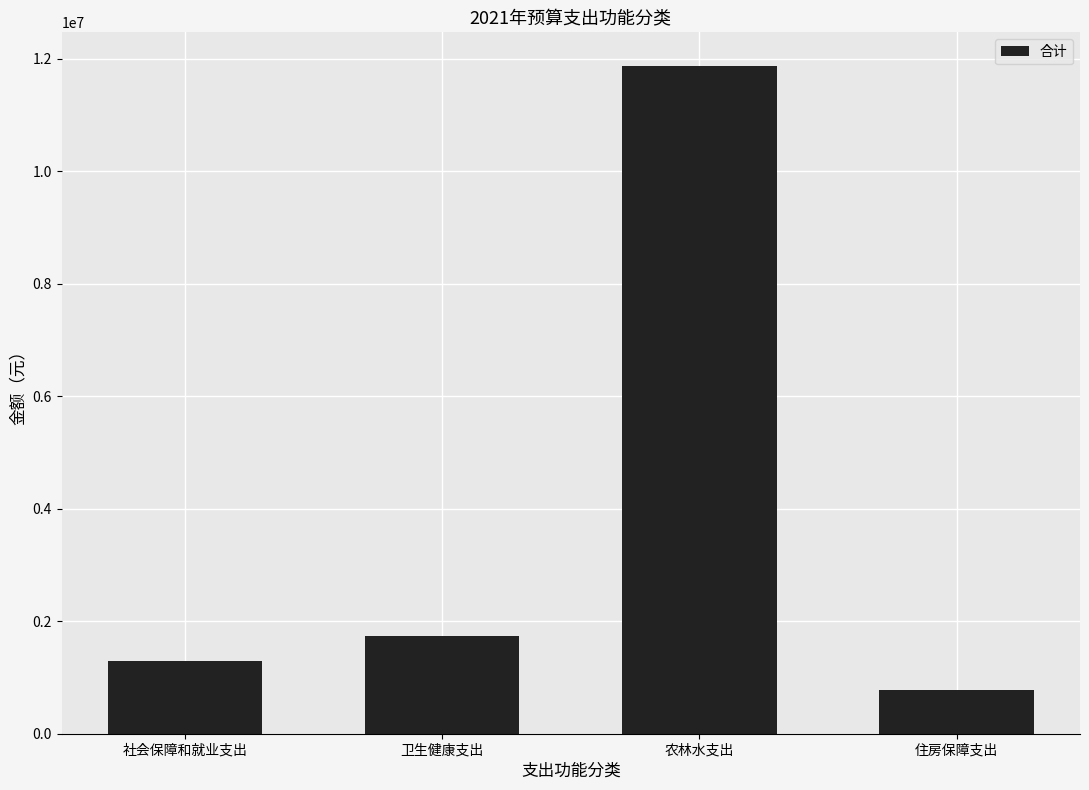

Which has a higher value, 社会保障和就业支出 or 住房保障支出?

社会保障和就业支出